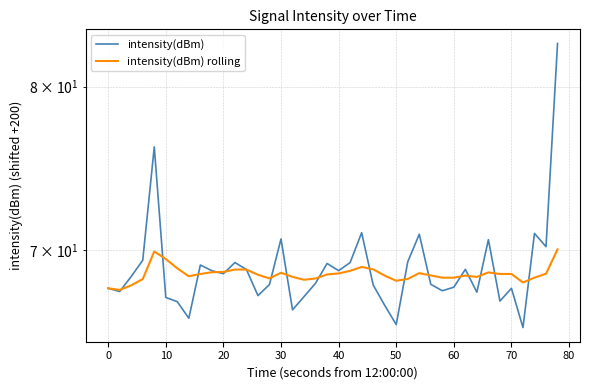

What is the total value across all series at 33?

139.3